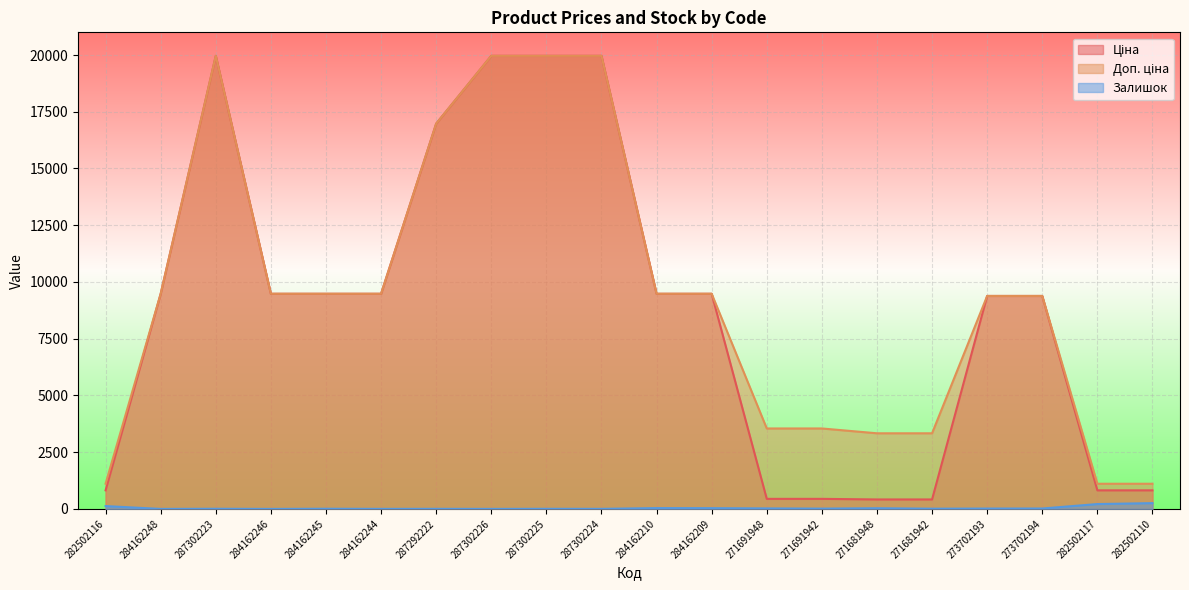

Reading left to right, transcribe all the data shown in this chart.

Ціна: 282502116=818.5	284162248=9480.1	287302223=19964.2	284162246=9480.1	284162245=9480.1	284162244=9480.1	287292222=16976.3	287302226=19964.2	287302225=19964.2	287302224=19964.2	284162210=9480.1	284162209=9480.1	271691948=443.1	271691942=443.1	271681948=416.6	271681942=416.6	273702193=9384.0	273702194=9384.0	282502117=818.5	282502110=818.5
Доп. ціна: 282502116=1109.2	284162248=9480.1	287302223=19964.2	284162246=9480.1	284162245=9480.1	284162244=9480.1	287292222=16976.3	287302226=19964.2	287302225=19964.2	287302224=19964.2	284162210=9480.1	284162209=9480.1	271691948=3545.0	271691942=3545.0	271681948=3332.5	271681942=3332.5	273702193=9384.0	273702194=9384.0	282502117=1109.2	282502110=1109.2
Залишок: 282502116=125.0	284162248=0.0	287302223=7.0	284162246=0.0	284162245=8.0	284162244=2.0	287292222=4.0	287302226=1.0	287302225=5.0	287302224=3.0	284162210=36.0	284162209=33.0	271691948=22.0	271691942=13.0	271681948=30.0	271681942=10.0	273702193=16.0	273702194=18.0	282502117=214.0	282502110=255.0